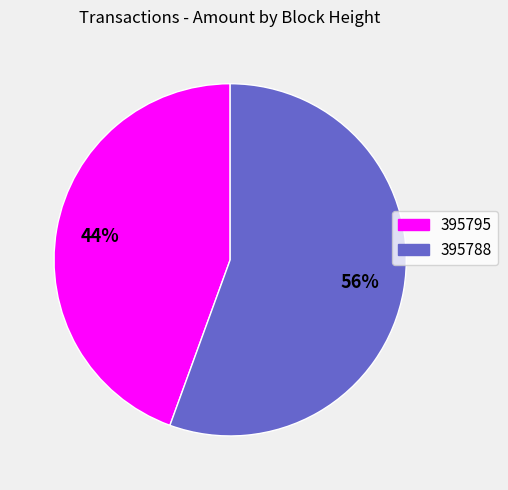

How many segments does this pie chart have?

2